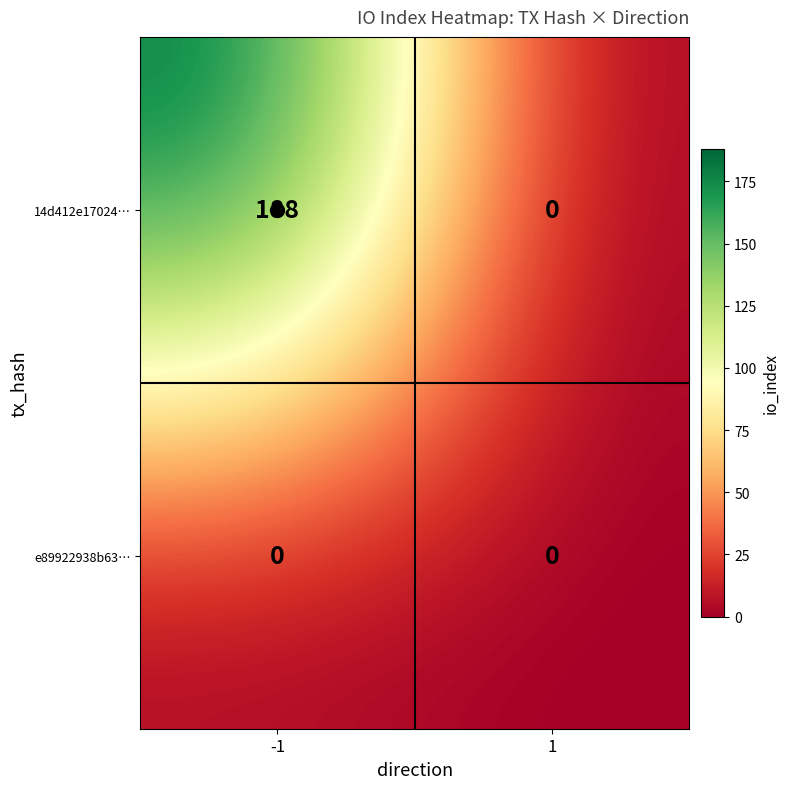

Which series has the largest range (max minus min)?

14d412e17024…